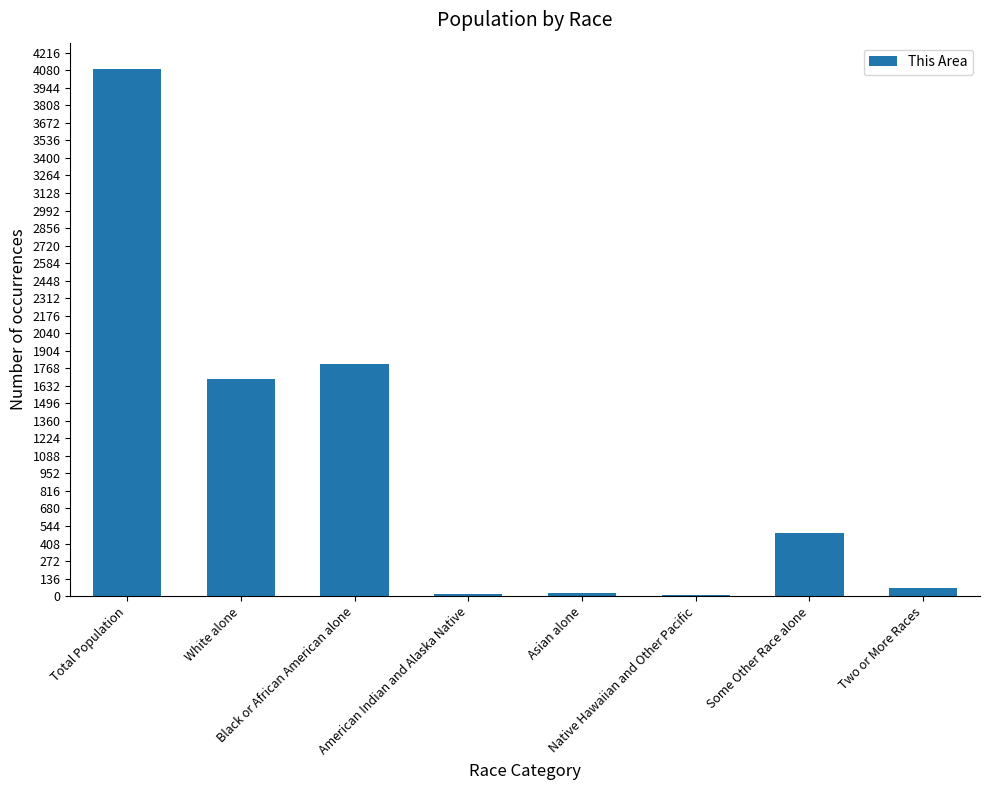

Are the bars horizontal?

No